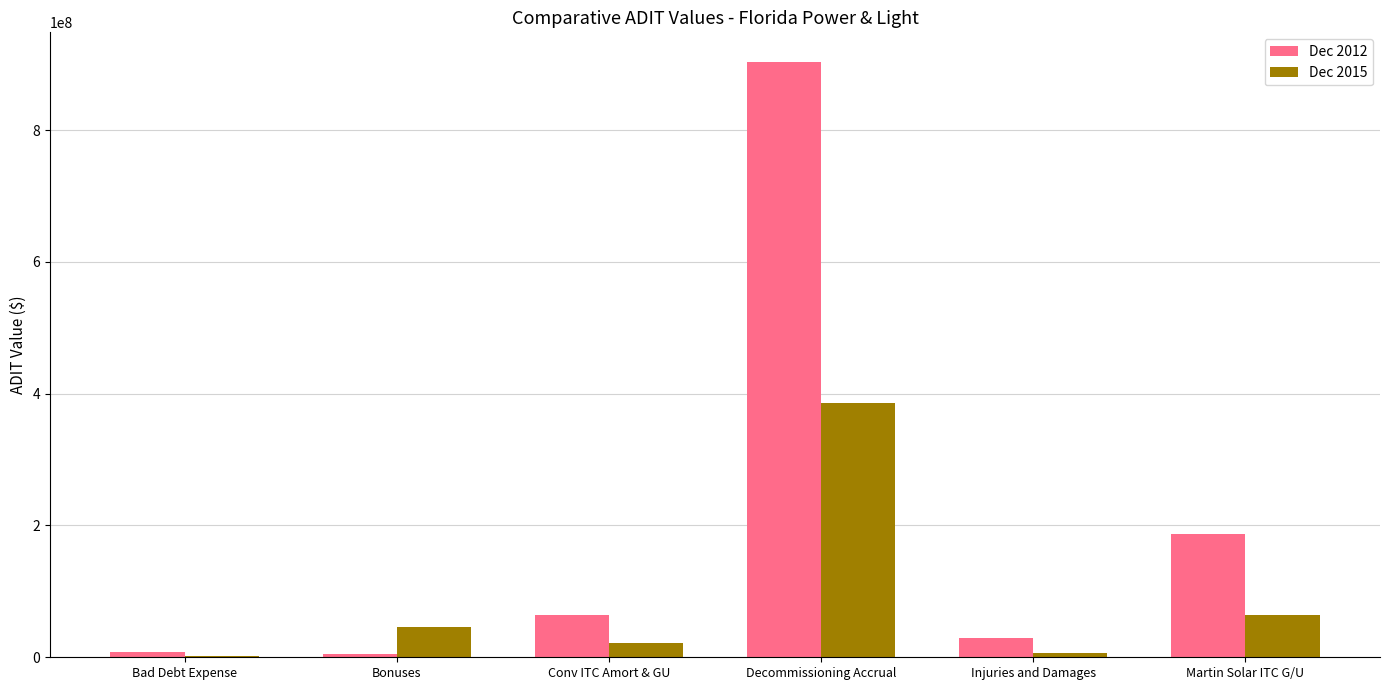

The value of Dec 2012 at Bad Debt Expense is 7973146. True or false?

True